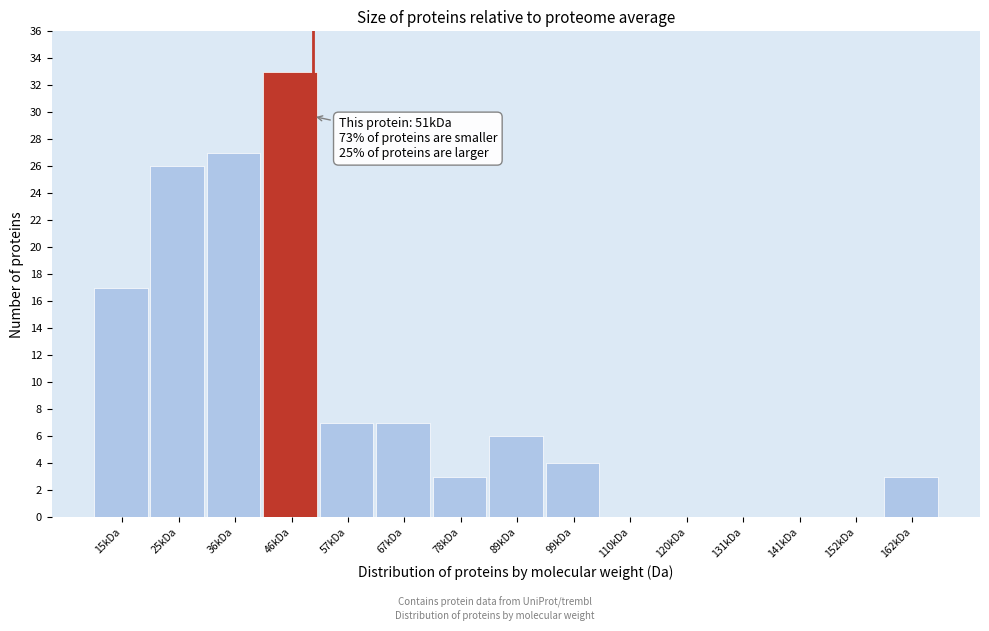

Reading left to right, transcribe all the data shown in this chart.

15kDa=17	25kDa=26	36kDa=27	46kDa=33	57kDa=7	67kDa=7	78kDa=3	89kDa=6	99kDa=4	110kDa=0	120kDa=0	131kDa=0	141kDa=0	152kDa=0	162kDa=3